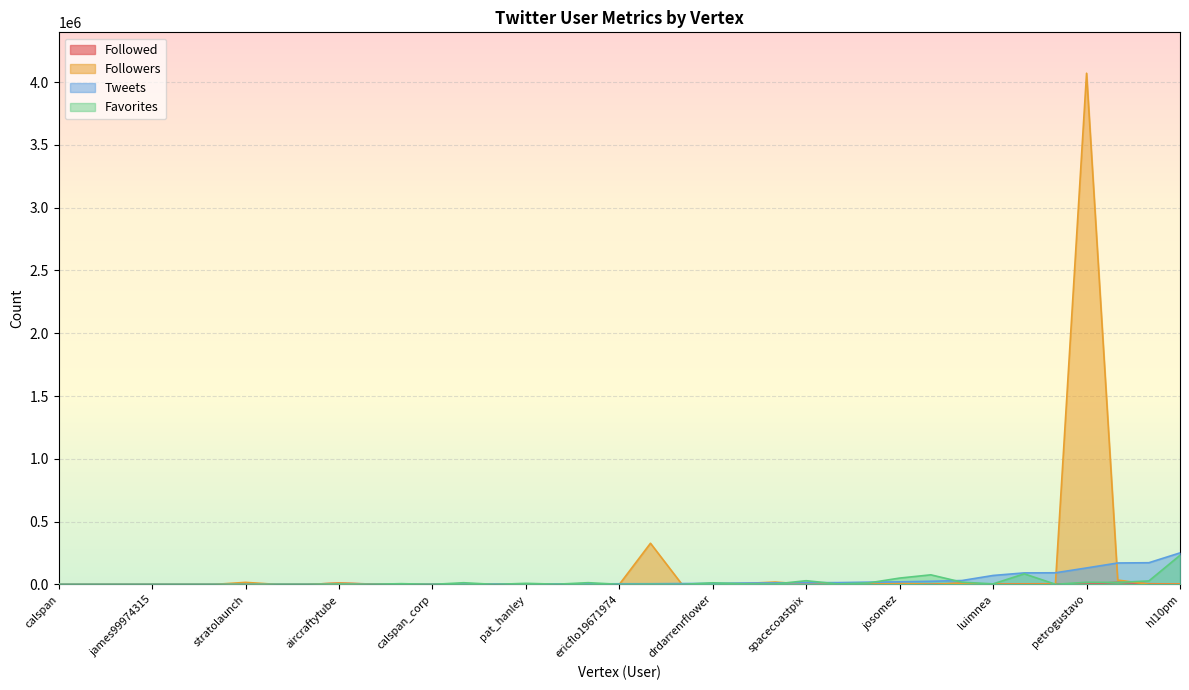

Which category has the highest value in the Favorites series?

hl10pm